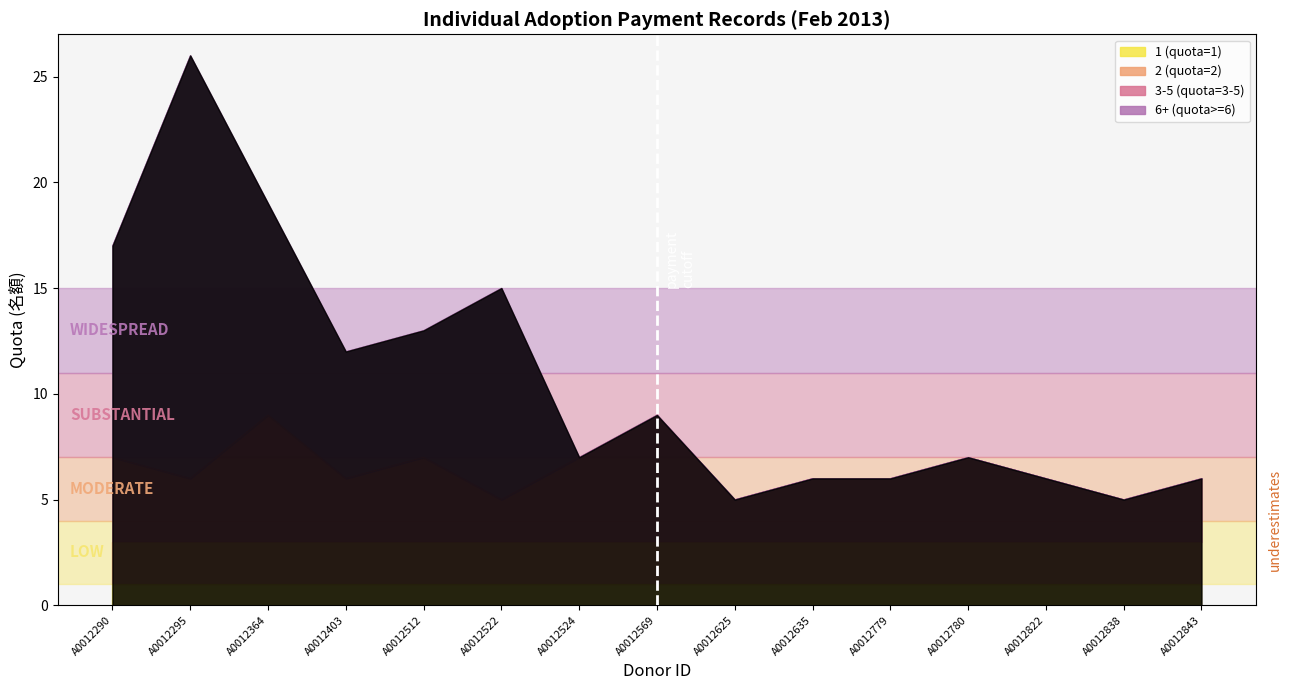

At which label does 3-5 (quota=3-5) reach its peak?

A0012364